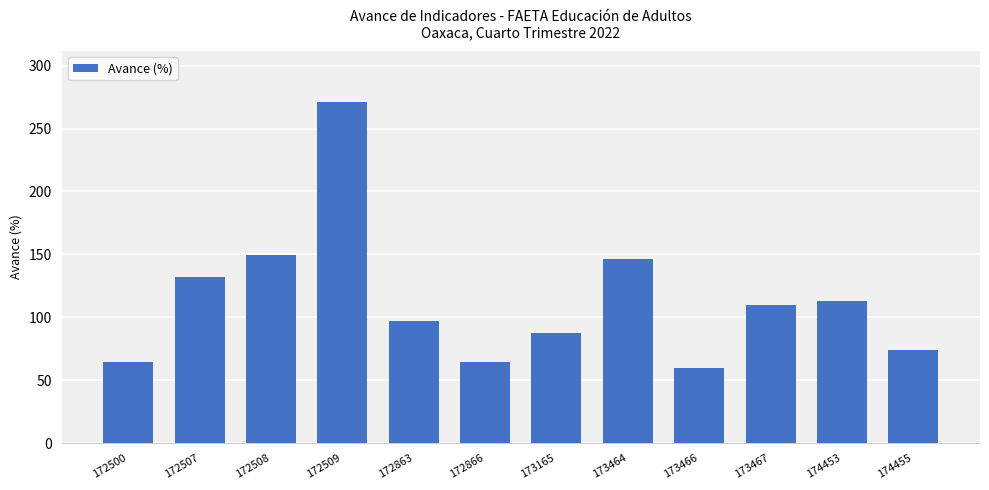

What is the sum of all values?

1368.3